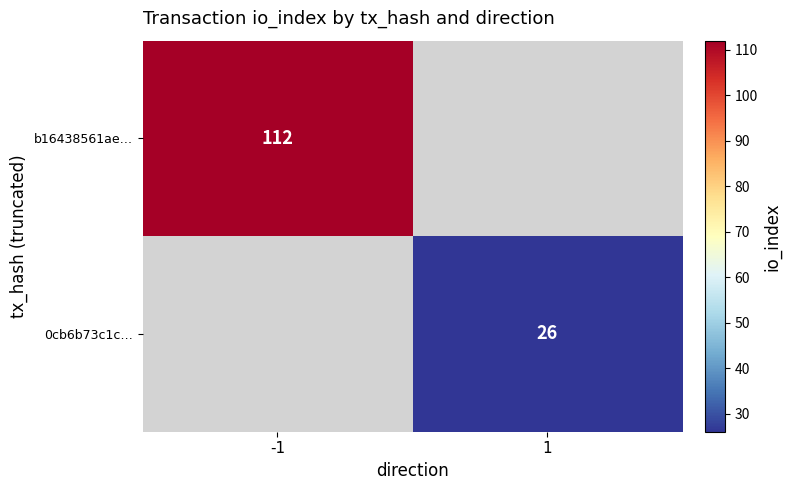

How many distinct data groups are displayed?

2